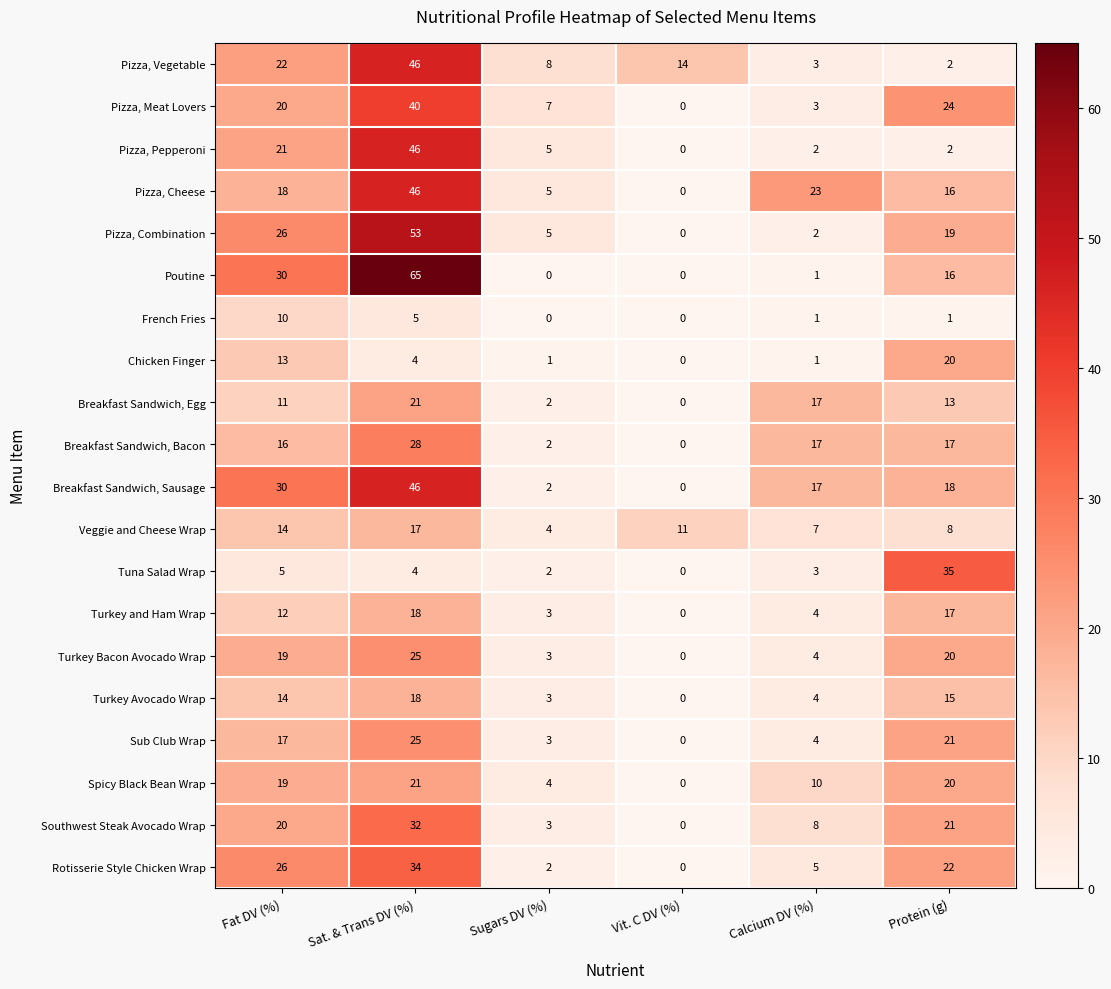

Which series has the largest total across all categories?

Breakfast Sandwich, Sausage